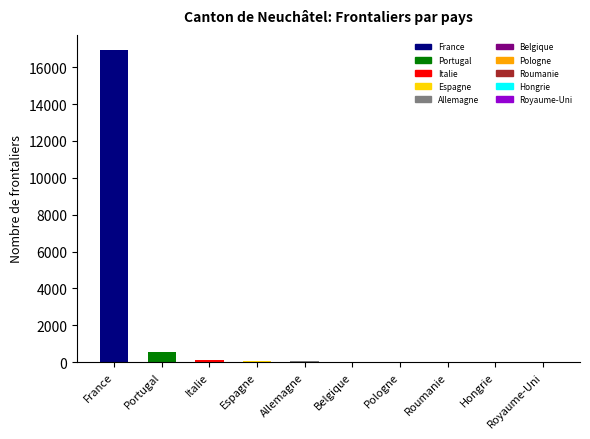

Approximately how many times larger is the value at France compared to Portugal?

31.1